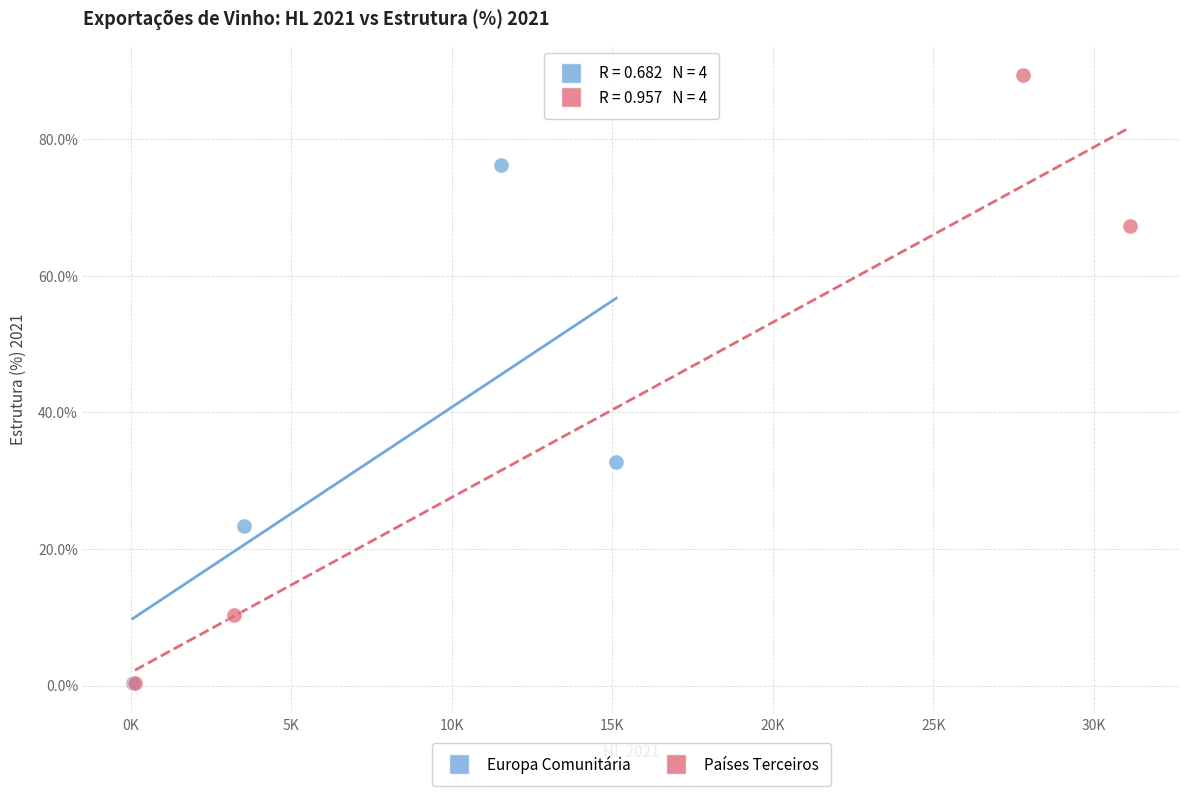

What are all the series names shown in the legend?

Europa Comunitária, Países Terceiros